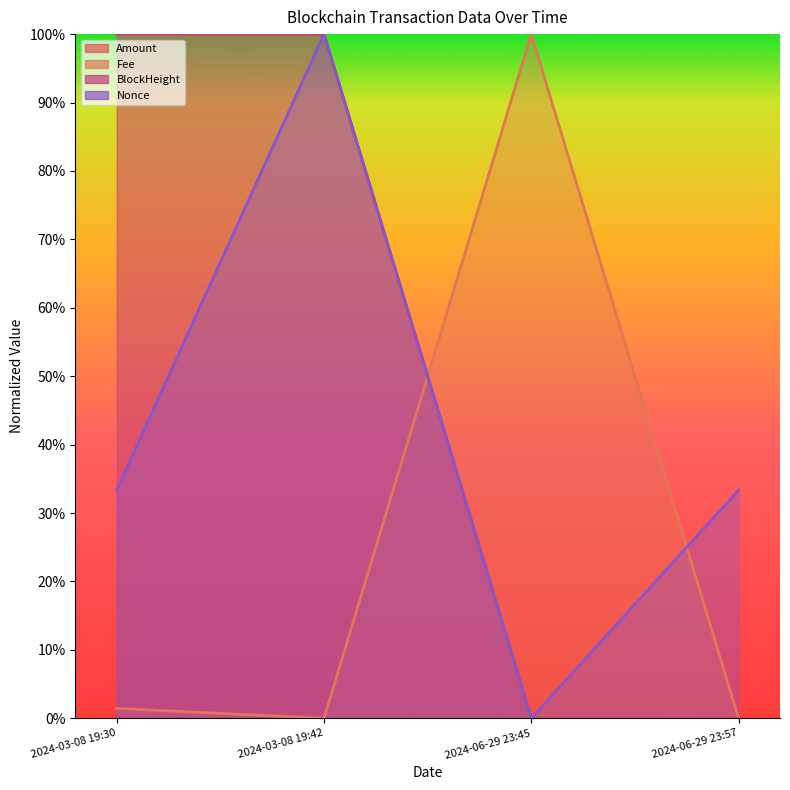

Which series changed the most between 2024-03-08 19:30 and 2024-03-08 19:42?

Nonce